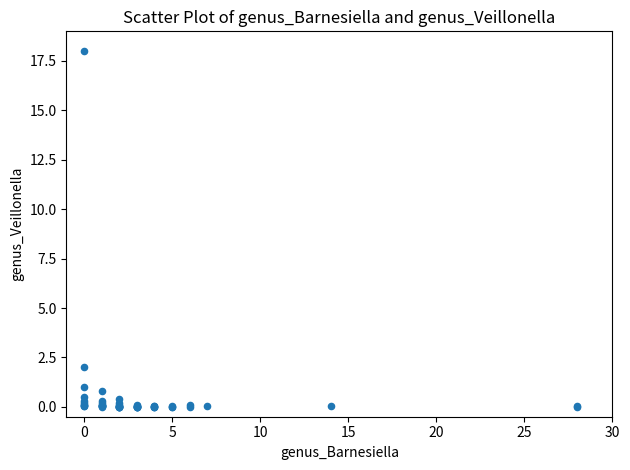

What Y value in the scatter plot is closest to 9?

2.0